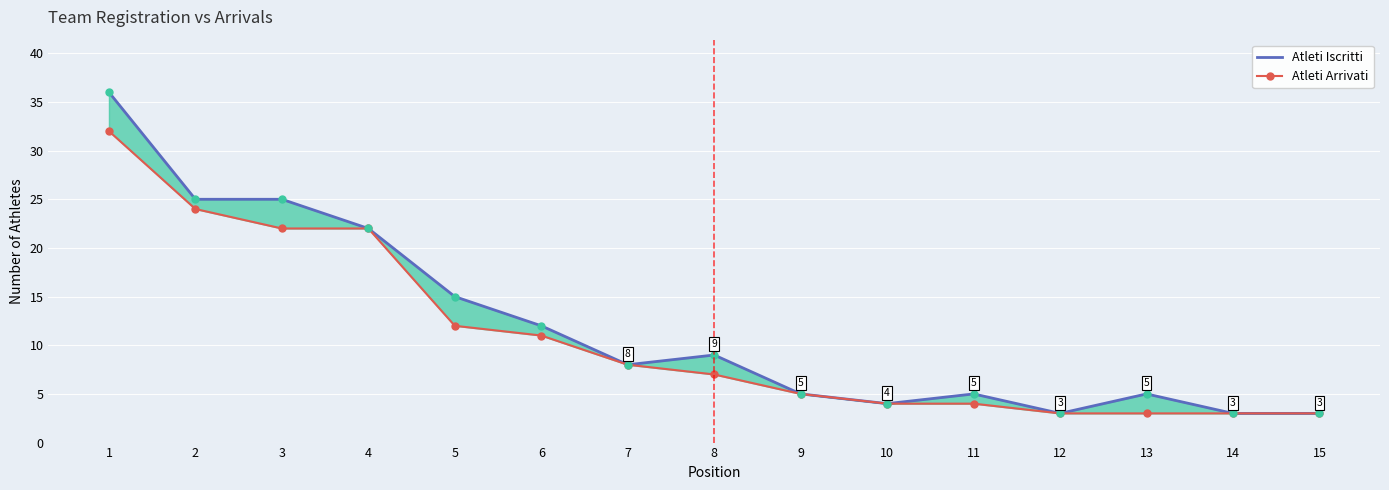

Which has a higher value, 10 or 9?

9